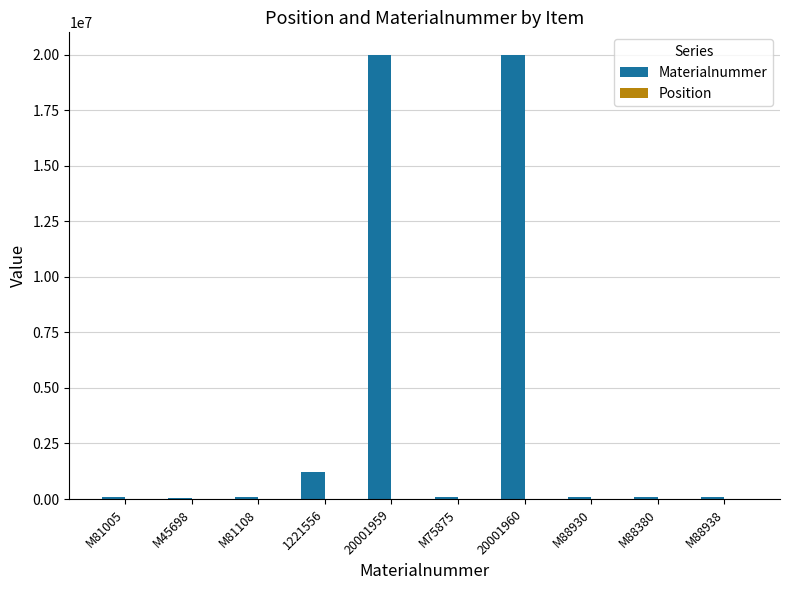

Which series has the largest total across all categories?

Materialnummer